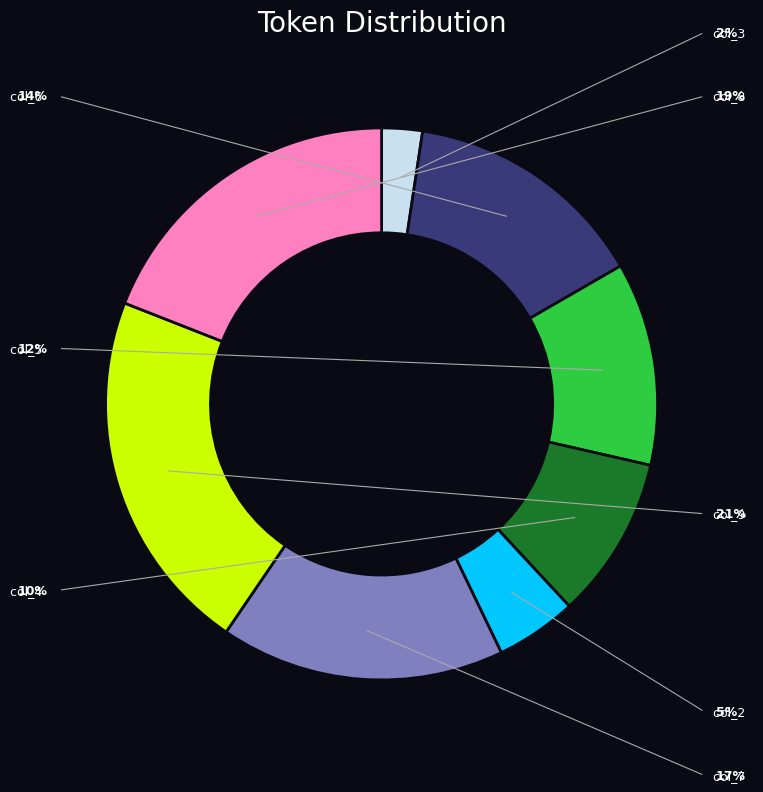

To the nearest percent, what is the difference between the 9 and 5 slice percentages?

10%